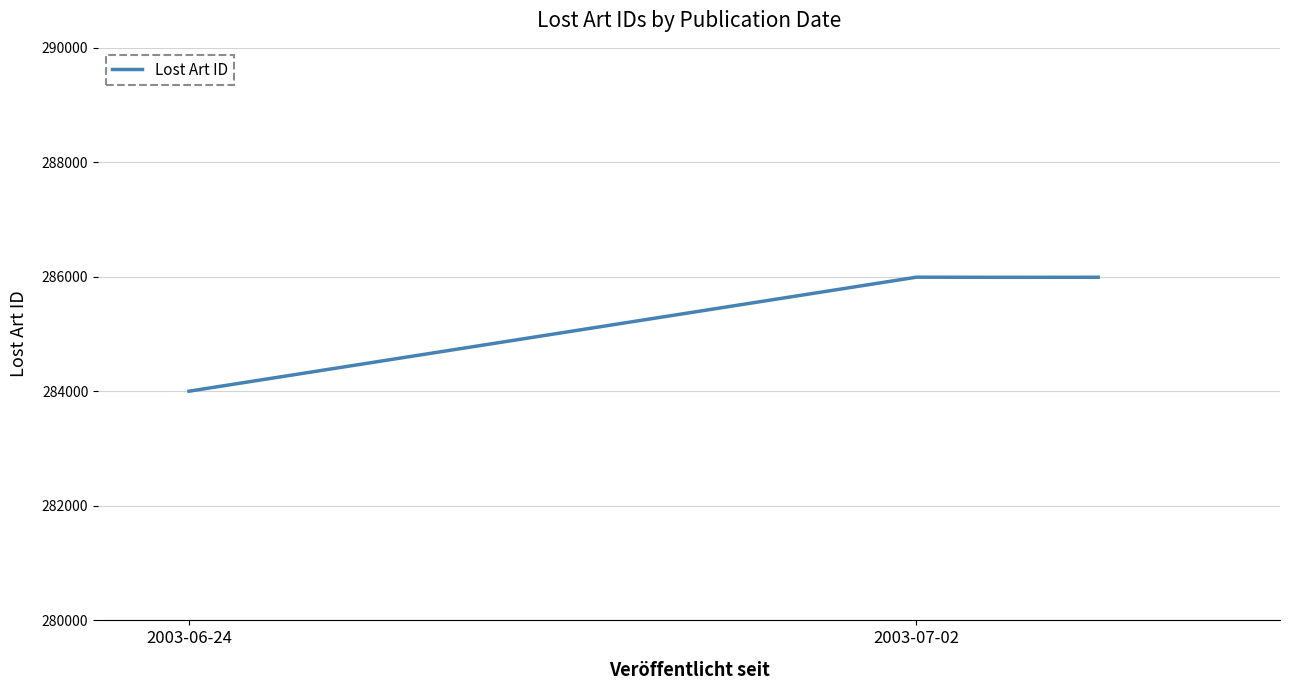

What is the average value?

285496